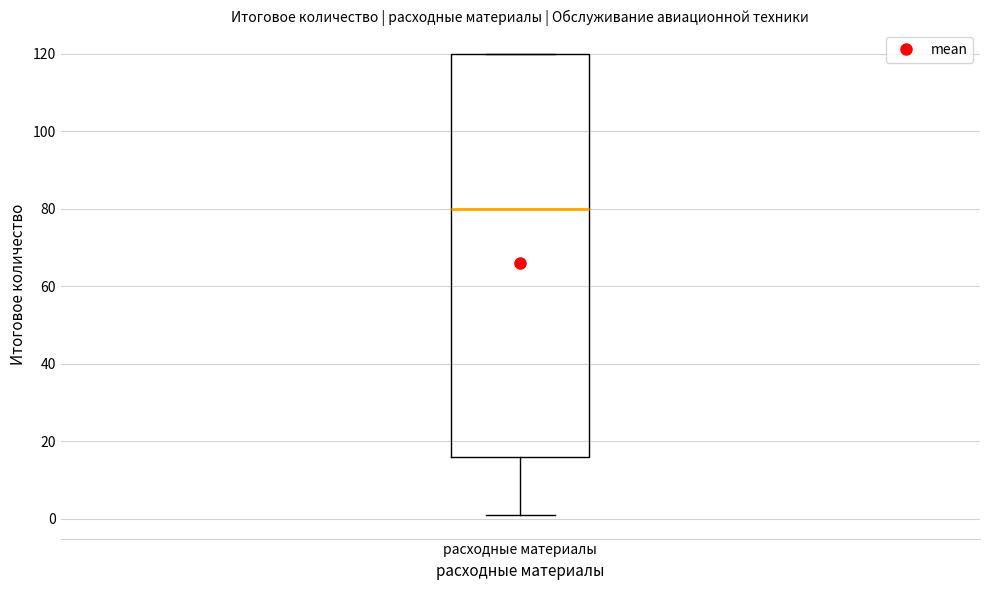

Transcribe this box plot: give where the median line is, the range the box spans, and where the two whiskers end, as read against the y-axis. The values are not printed on the chart, so give them approximately, as read against the axis.

median 80, box 16 to 120, whiskers 0 to 120